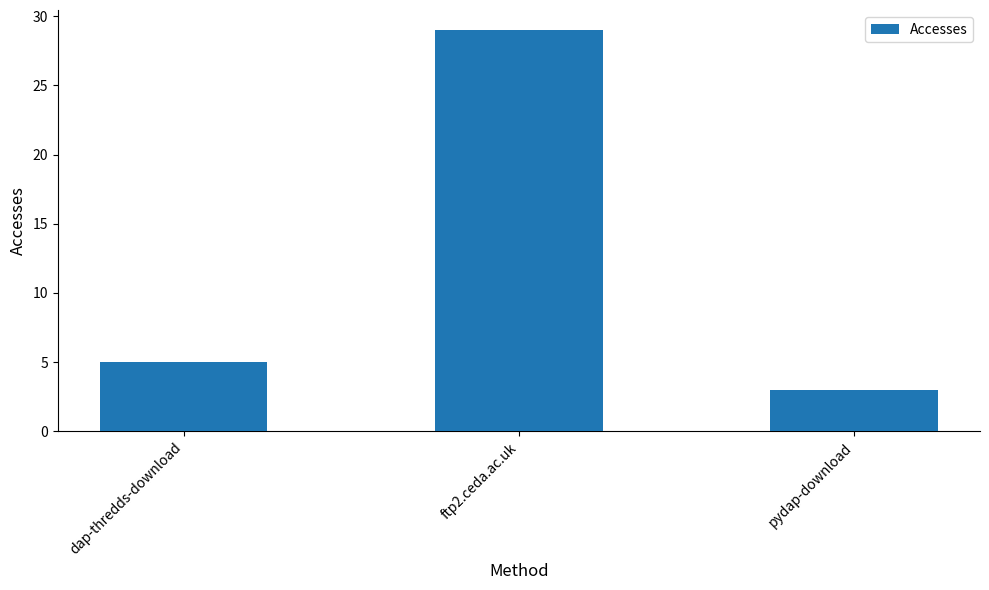

What value does the data have at pydap-download?

3